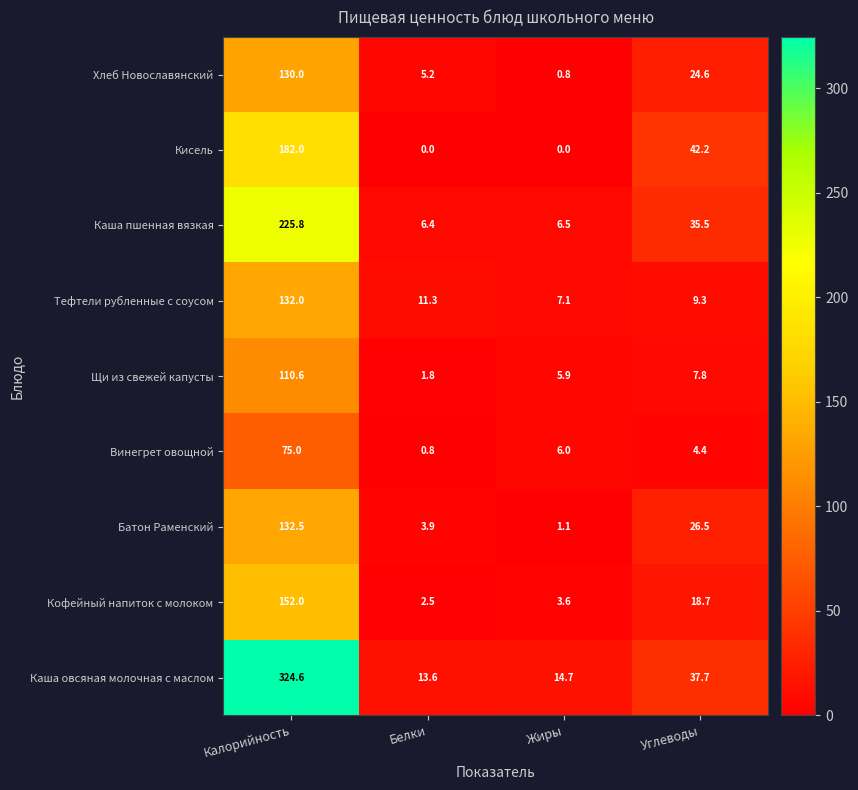

Which series has the widest spread of values?

Каша овсяная молочная с маслом